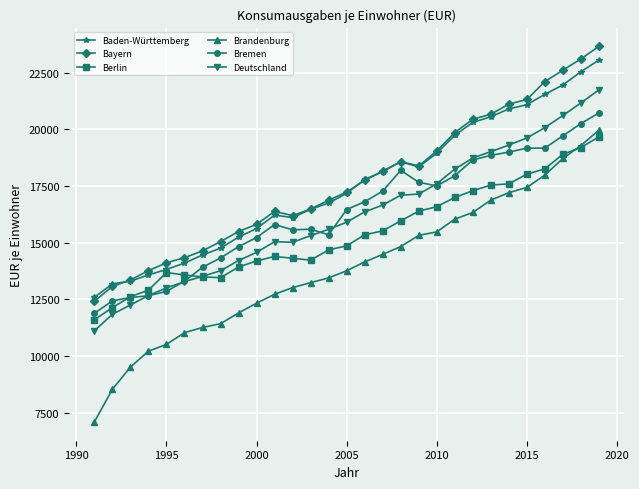

True or false: Deutschland and Baden-Württemberg cross at least once.

False